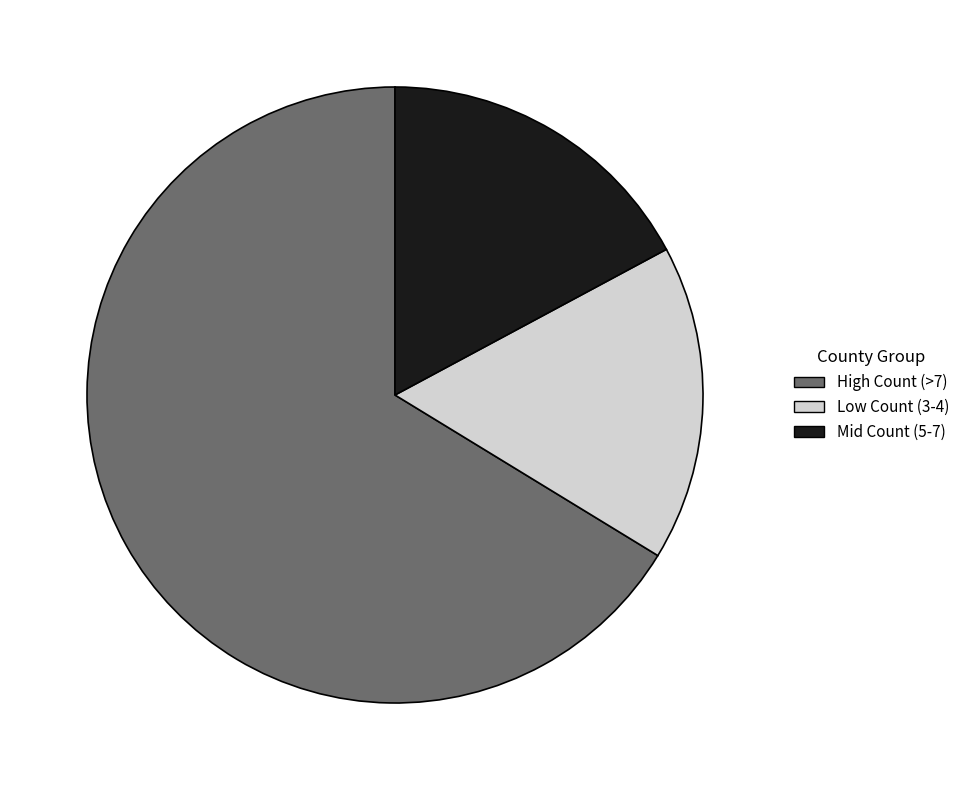

Is there any slice that represents more than half of the pie?

Yes